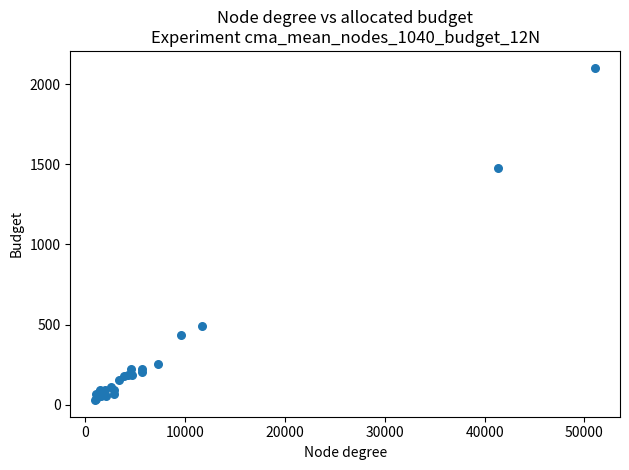

What Y value in the scatter plot is closest to 1066?

1477